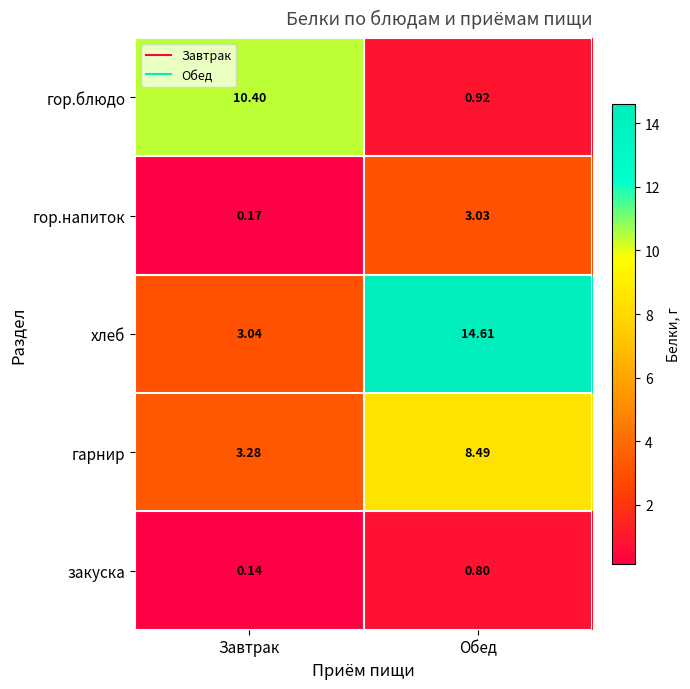

Between Завтрак and Обед, which series saw the biggest shift?

хлеб